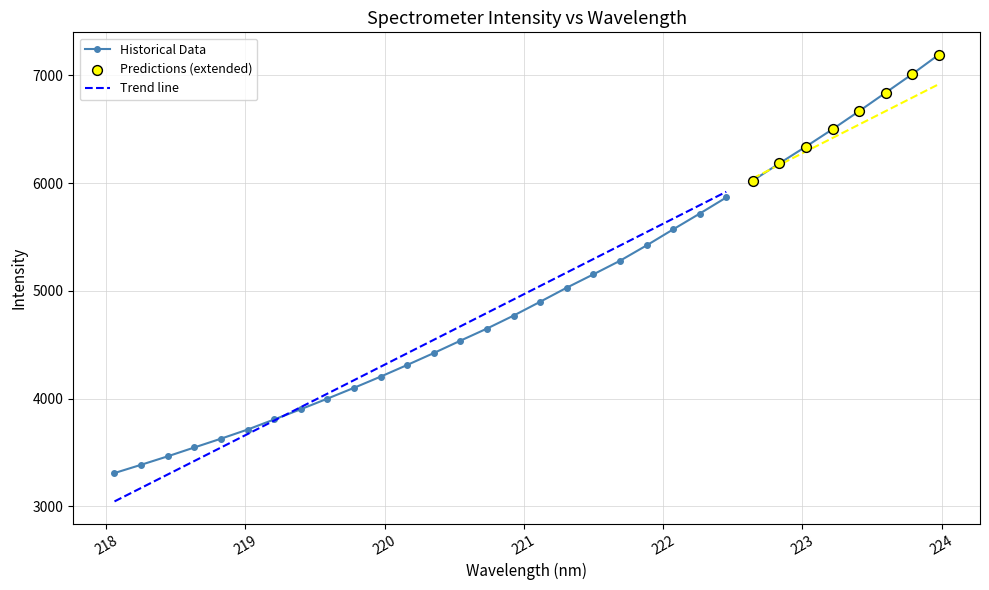

What is the ratio of the value at 220.1623 to the value at 219.7801?

1.1